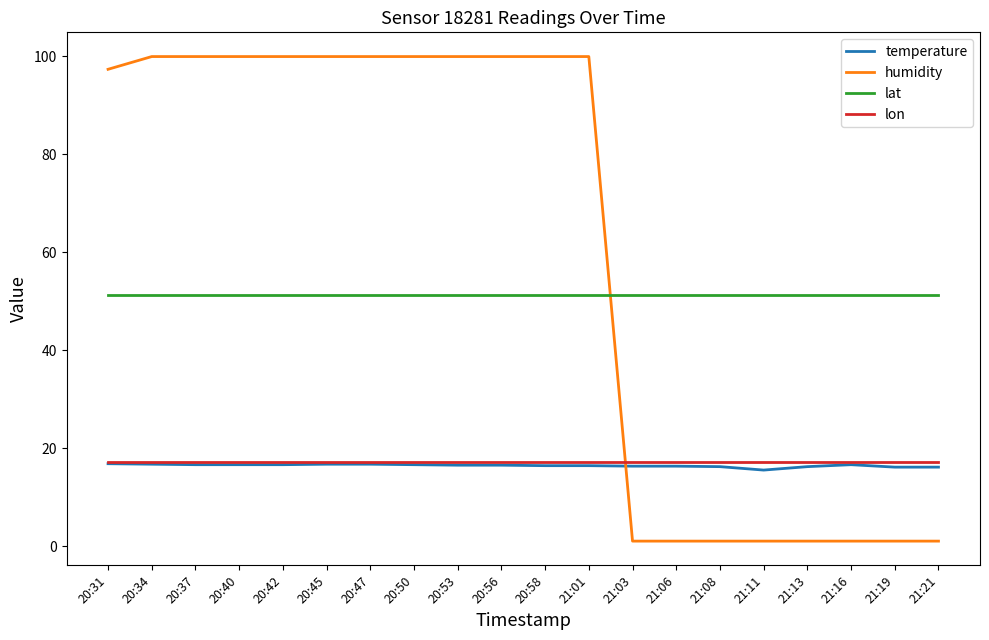

What is the difference between the temperature values at 20:34 and 21:16?

0.1